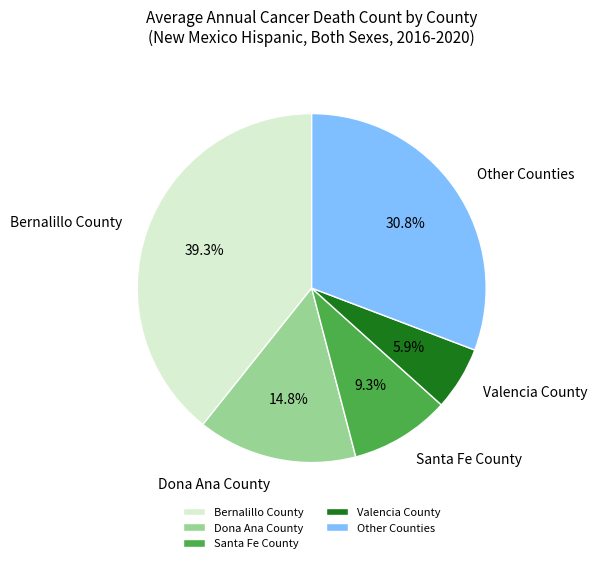

To the nearest percent, what is the average slice percentage?

20%